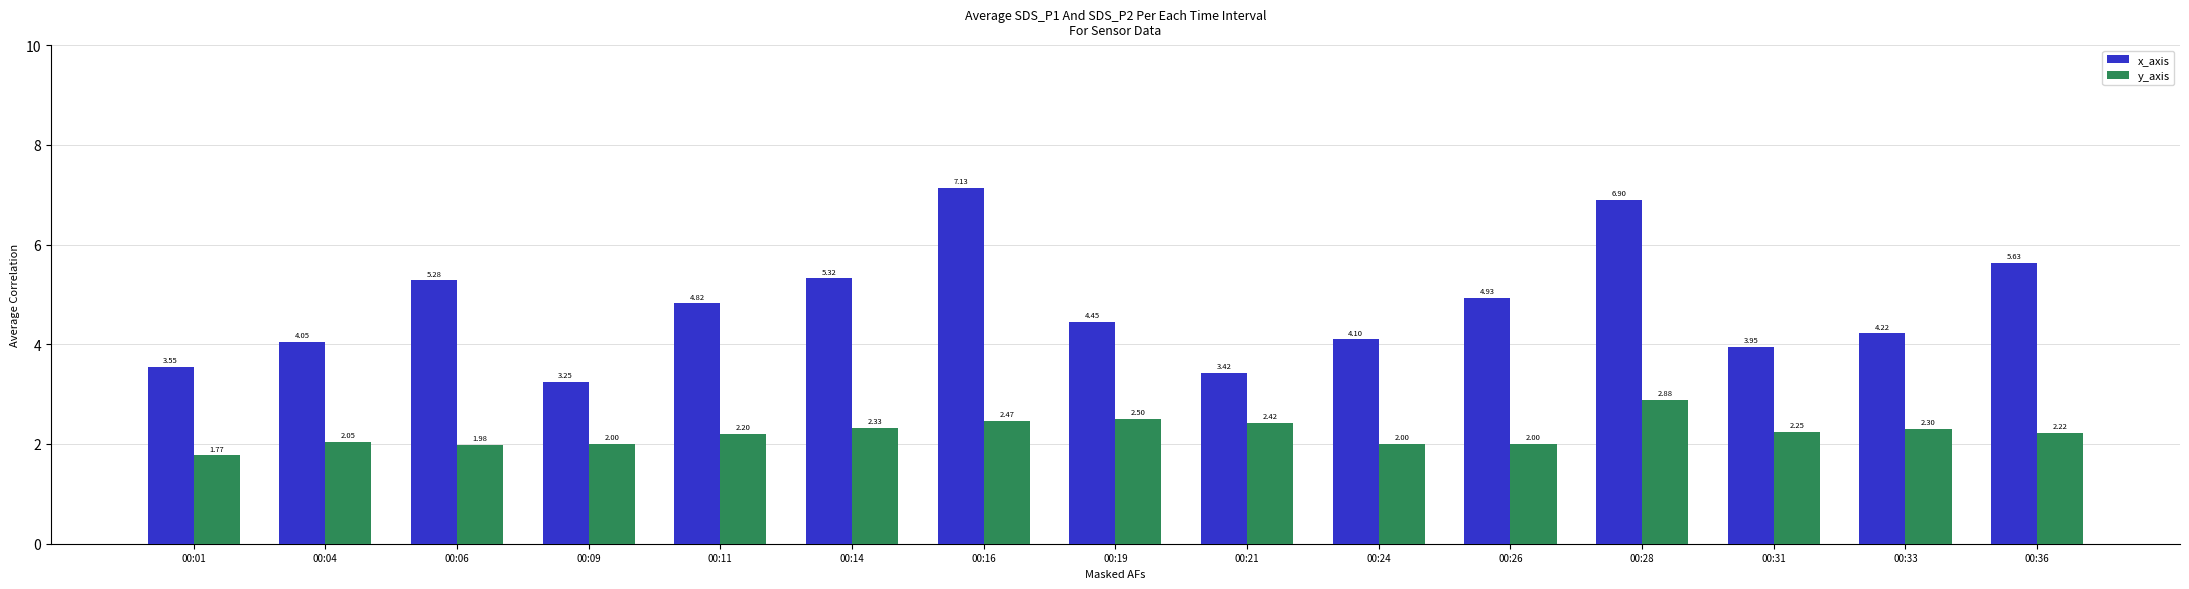

At which label does y_axis reach its peak?

00:28